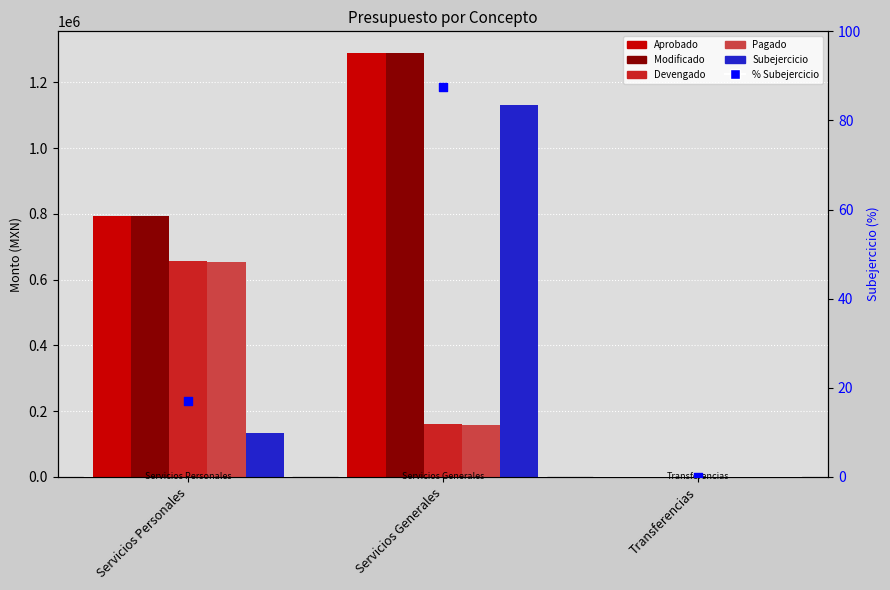

Which series contains the highest Y value?

Aprobado